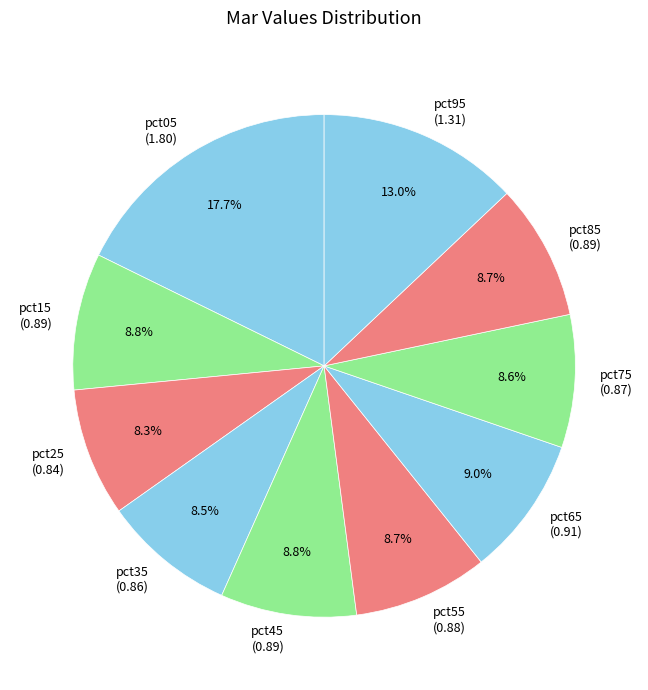

Which has a higher value, pct95 (1.31) or pct85 (0.89)?

pct95 (1.31)